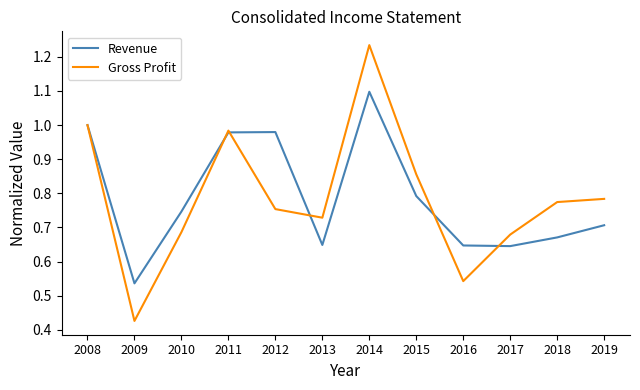

Which series has the largest range (max minus min)?

Gross Profit